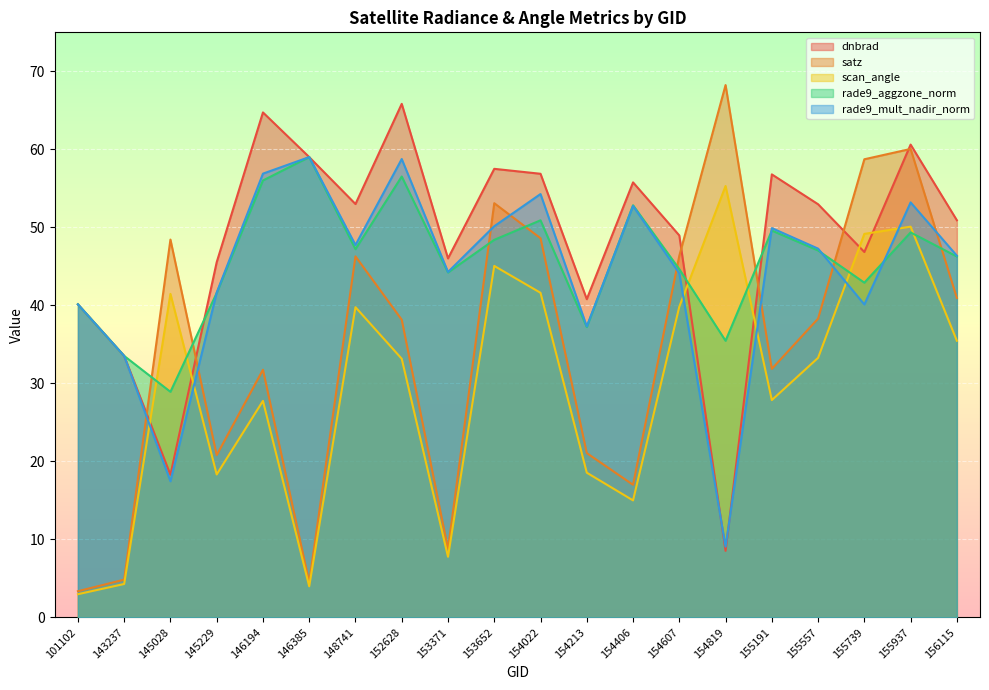

What is the sum of all satz values?

691.0